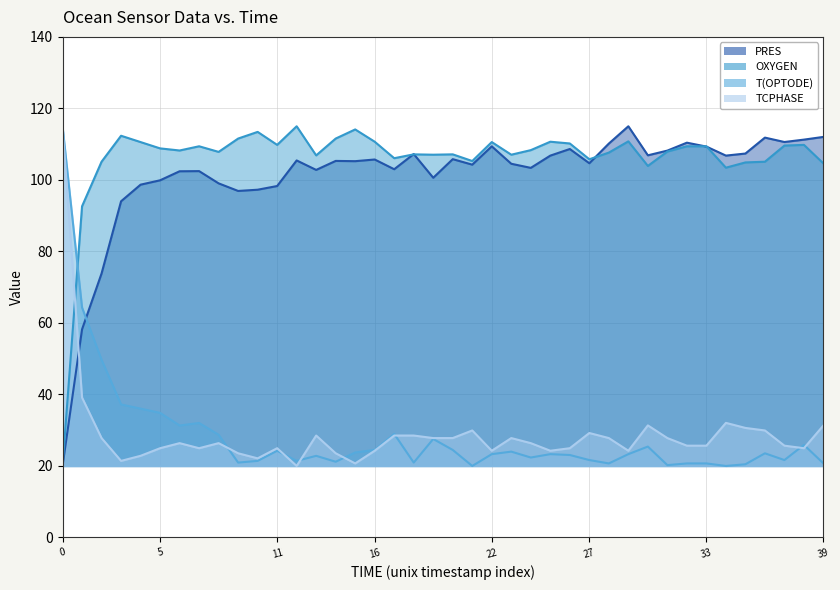

At how many categories does at least one series exceed 113?

5